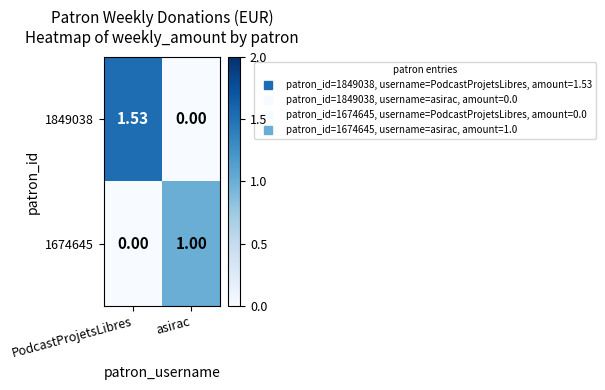

At which label is 1849038 closest to 0?

asirac